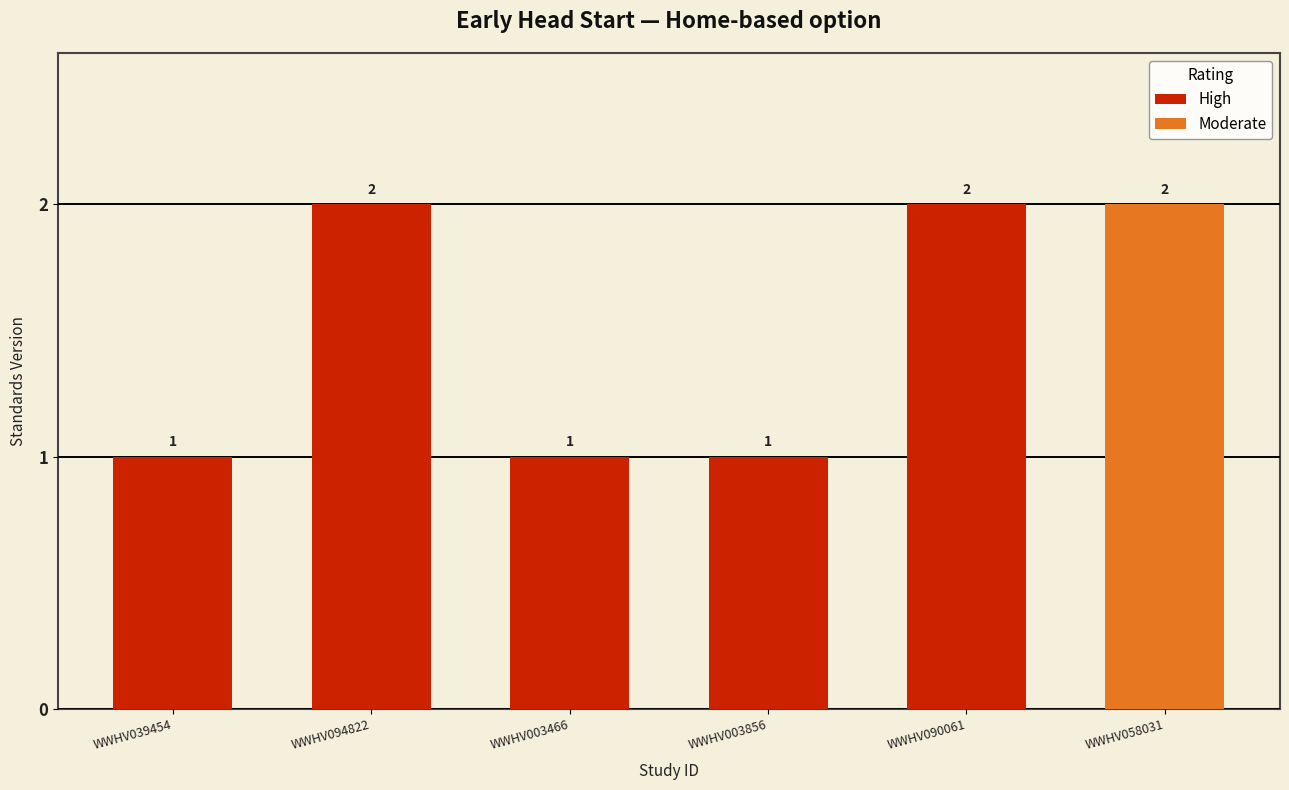

At how many categories does at least one series exceed 1?

3